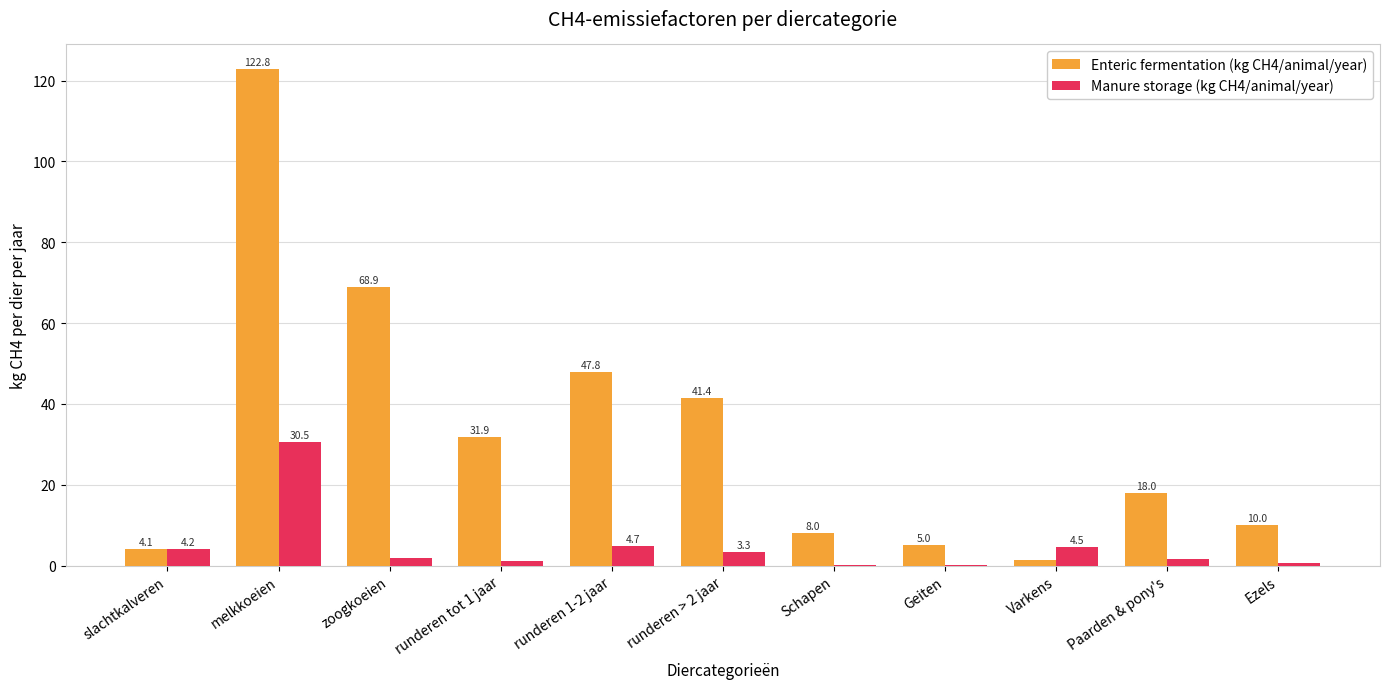

At which category does the chart reach its peak across all series?

melkkoeien